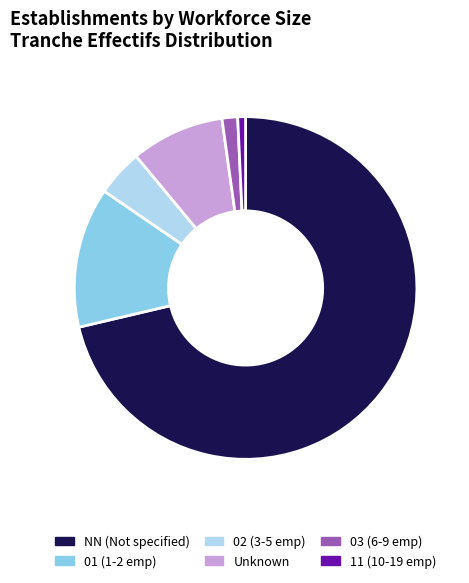

Is there any slice that represents more than half of the pie?

Yes